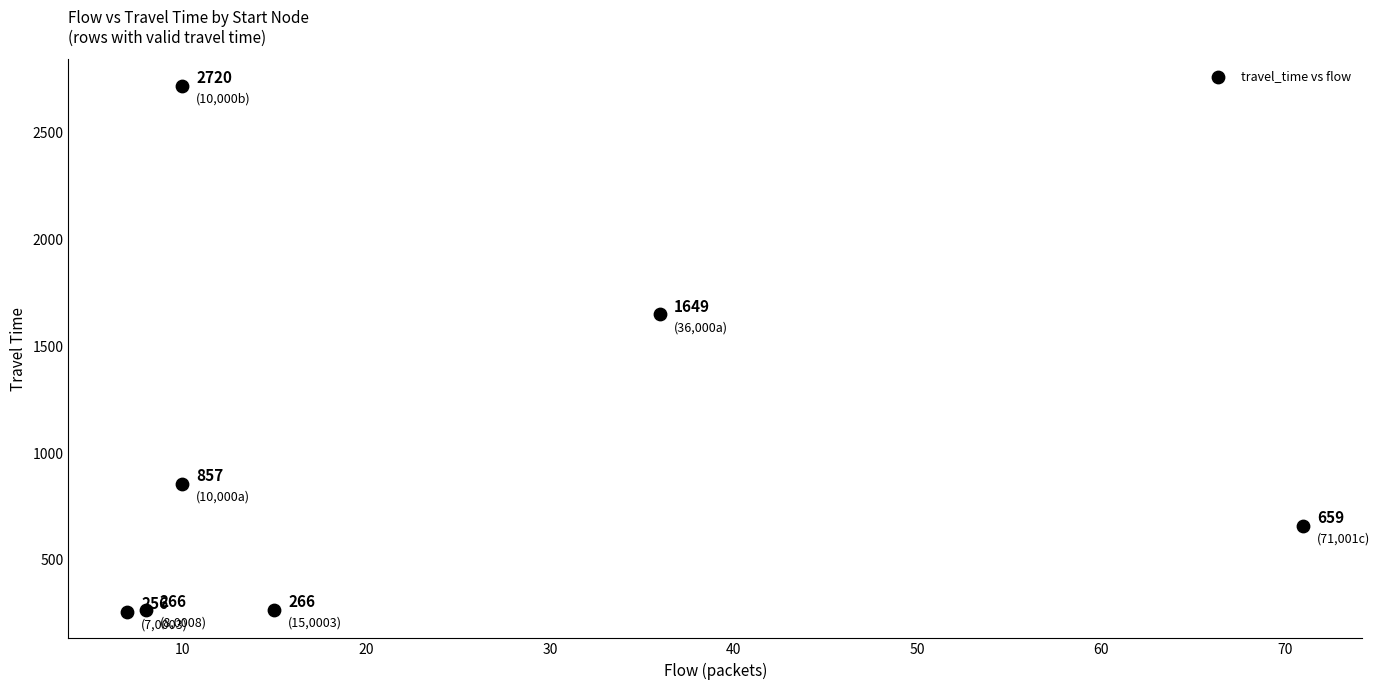

What Y value in the scatter plot is closest to 1488?

1649